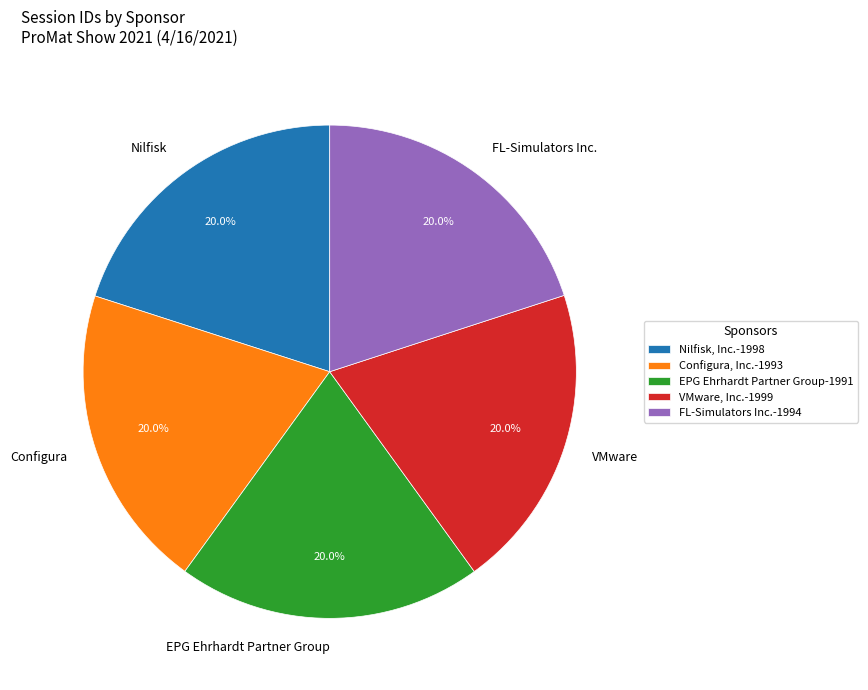

Does FL-Simulators Inc.-1994 account for over 50% of the chart?

No